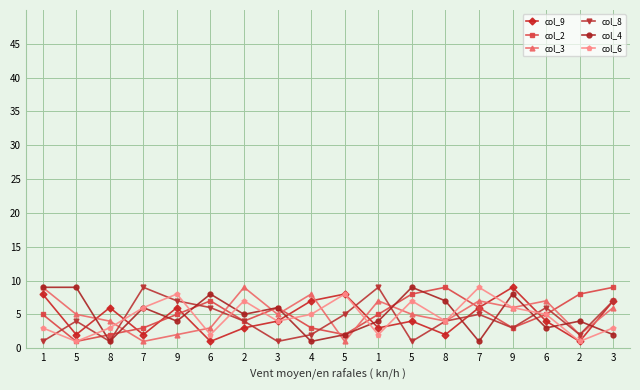

What is the difference between the second highest and minimum values in the col_6 series?

7